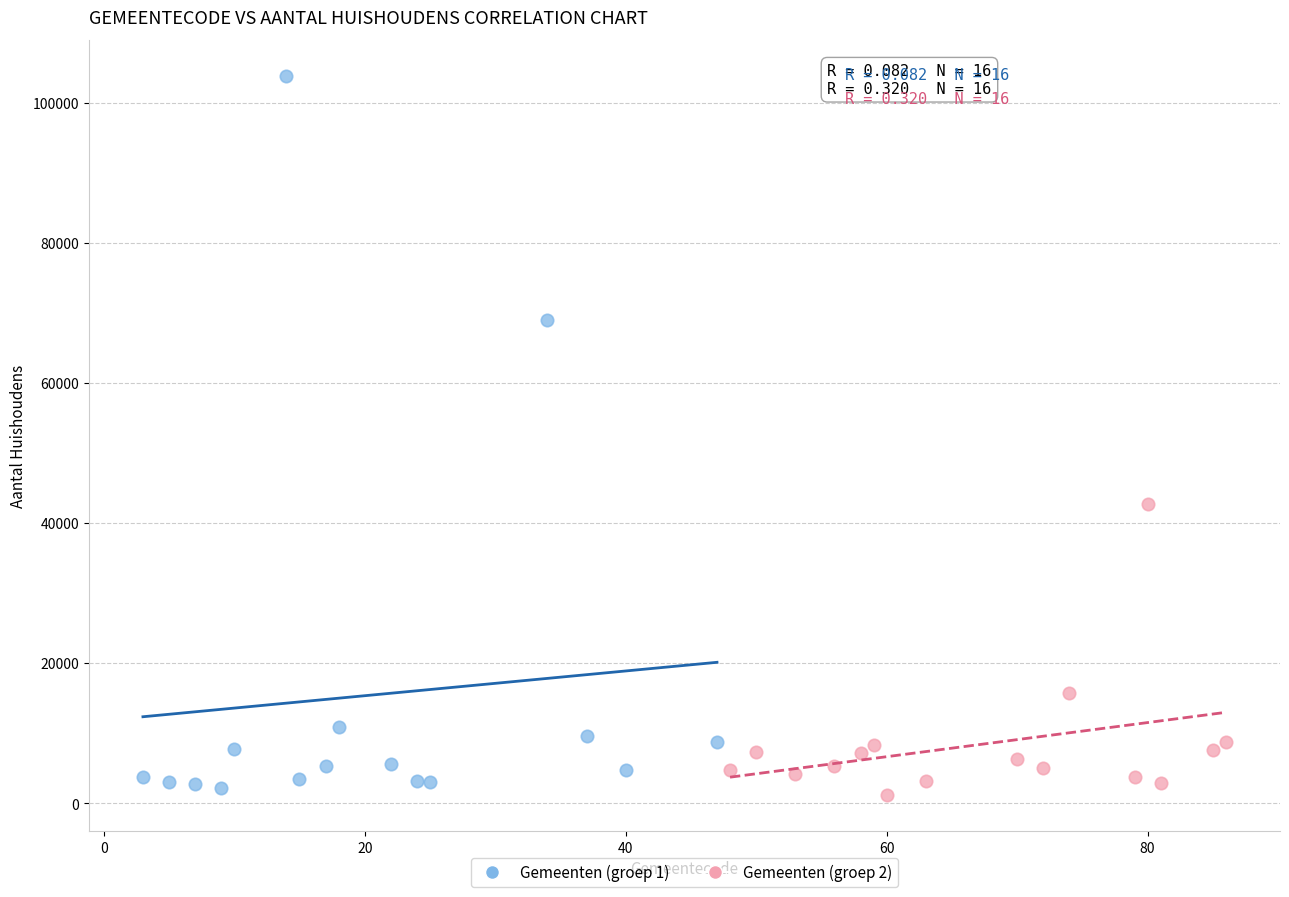

Which series contains the lowest Y value?

Gemeenten (groep 2)